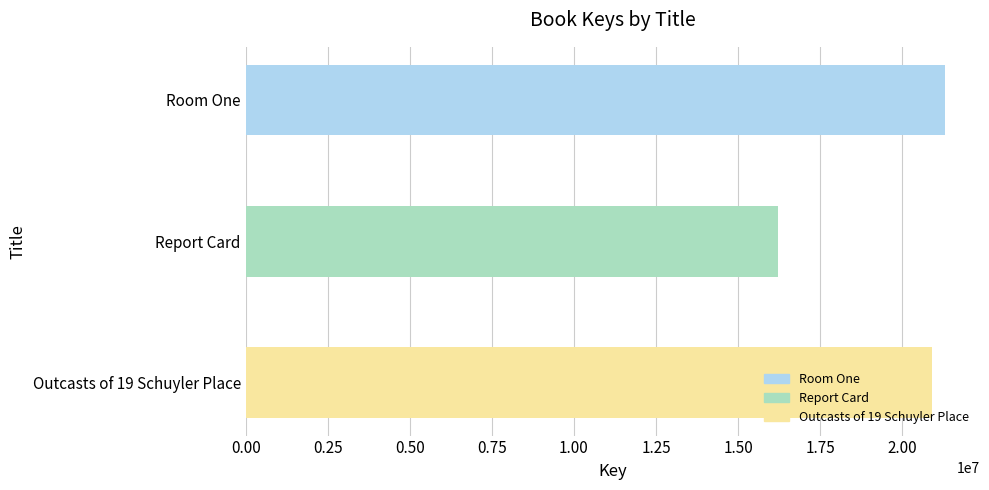

How many bars are there in total?

3